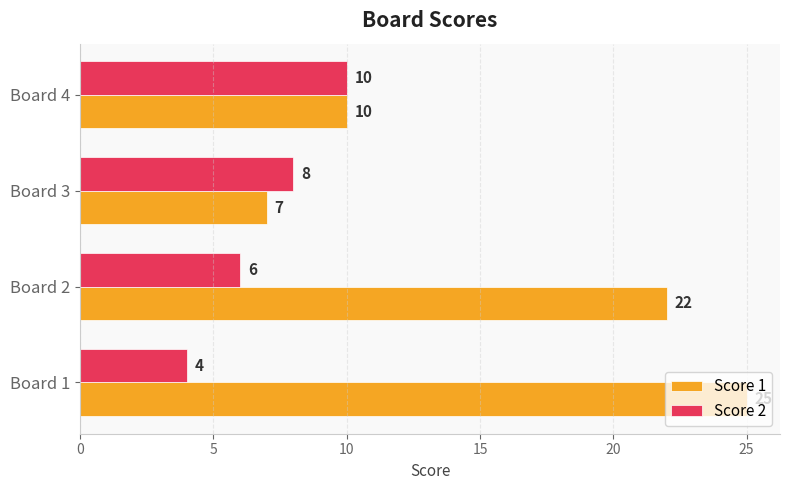

Is the value of Score 1 at Board 4 greater than the value of Score 2 at Board 2?

Yes